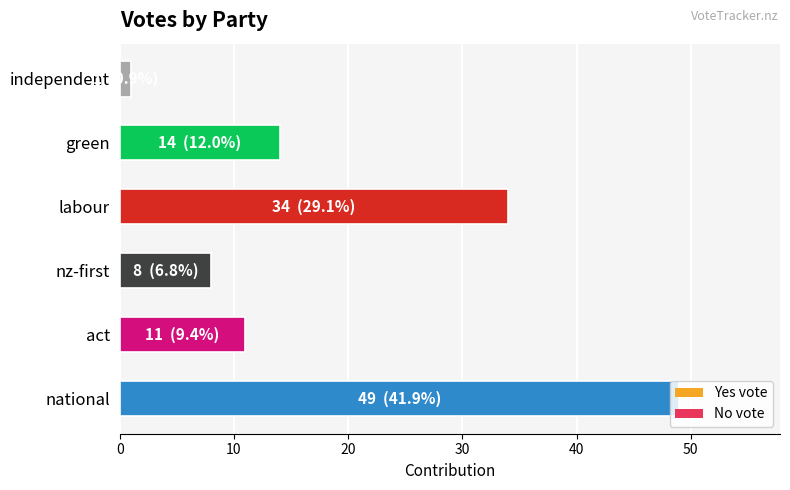

What is the ratio of the value at act to the value at nz-first?

1.4